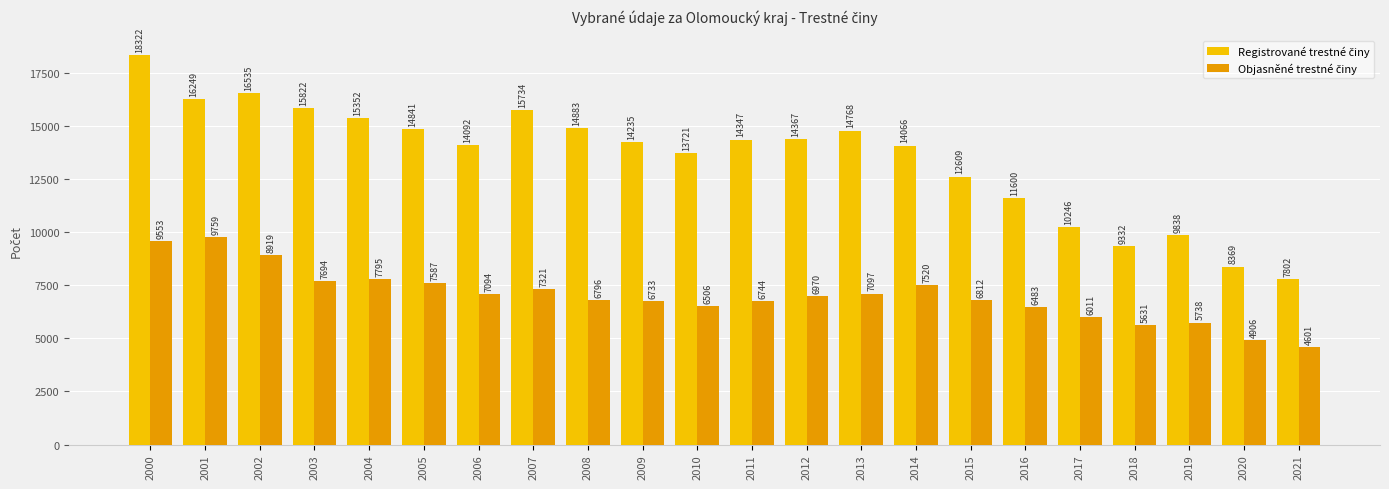

What is the difference between the highest and lowest values at 2009?

7502